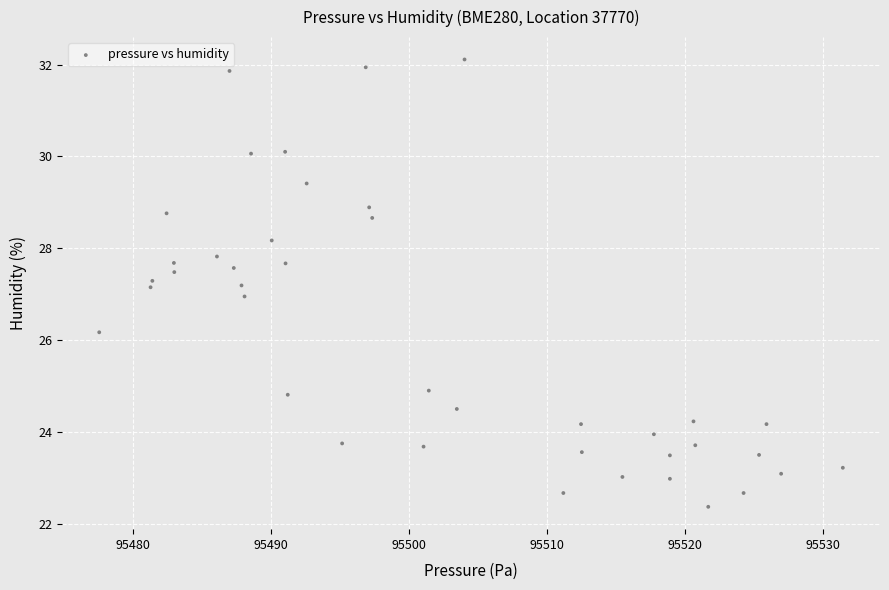

What is the range of Y values (max minus min)?

9.7